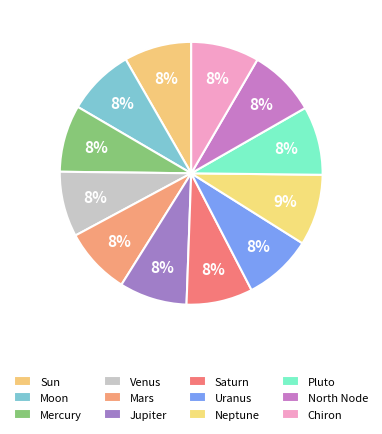

Does North Node represent more than half of the total?

No